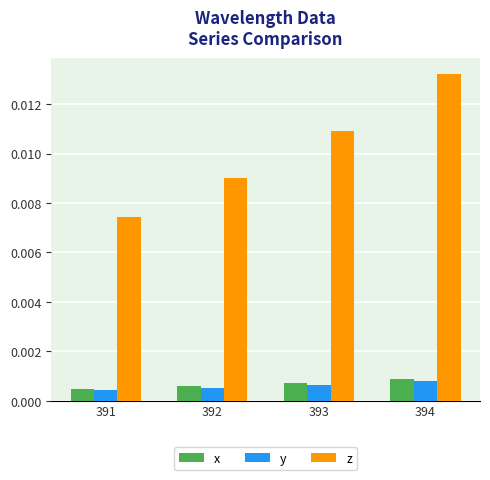

Which label corresponds to the largest value in the chart?

394